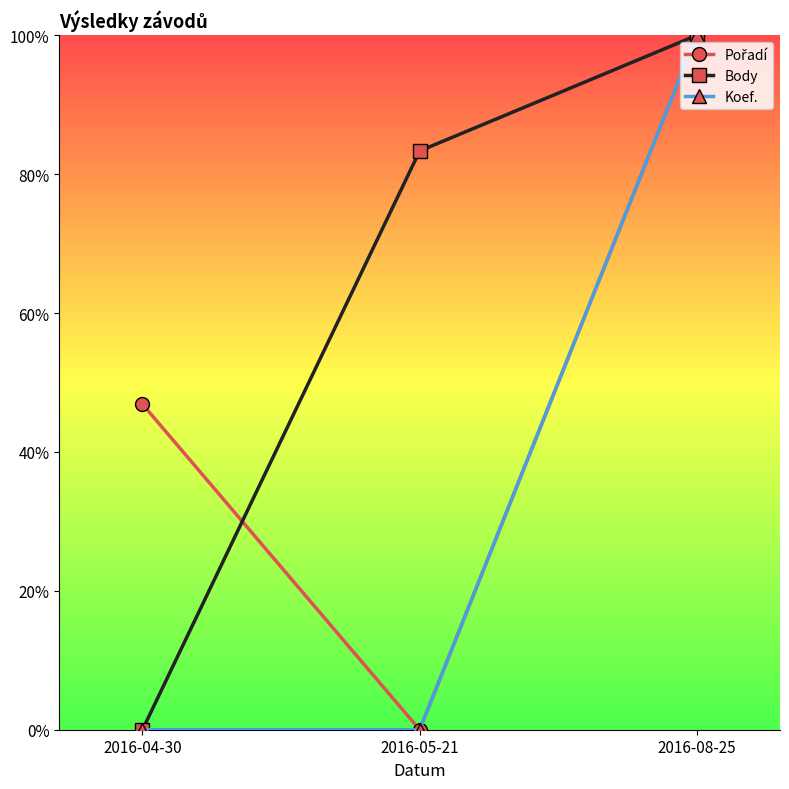

What is the highest value of the Pořadí series?

1.0